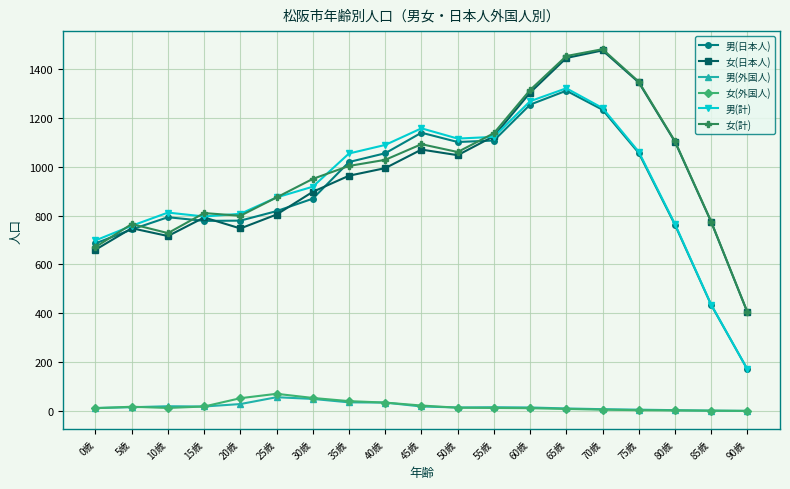

True or false: 女(日本人) has more than 0 points higher than both neighbors.

True